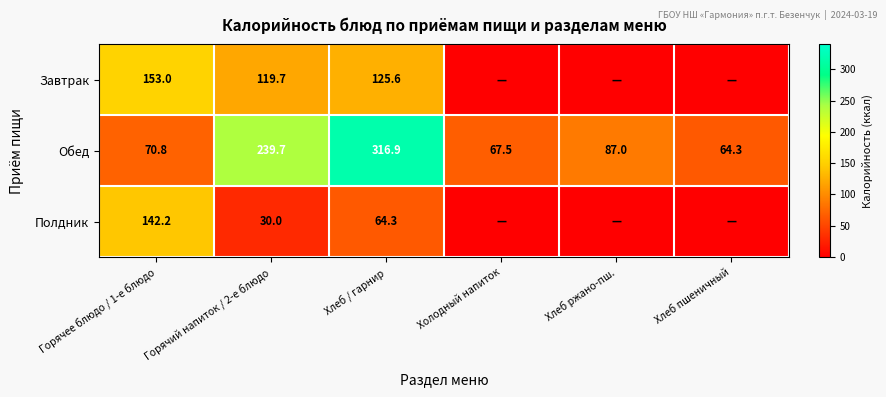

How many categories are shown in the chart?

6